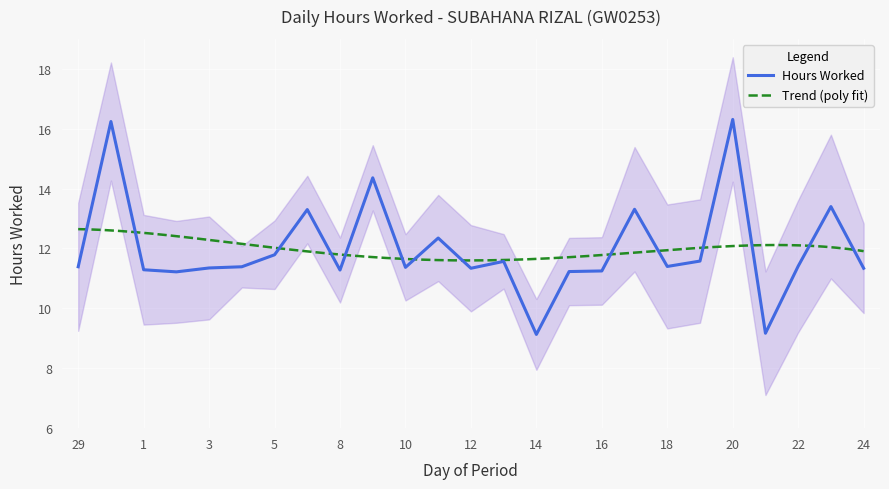

The chart shows a value of 11.3 at 24. True or false?

True